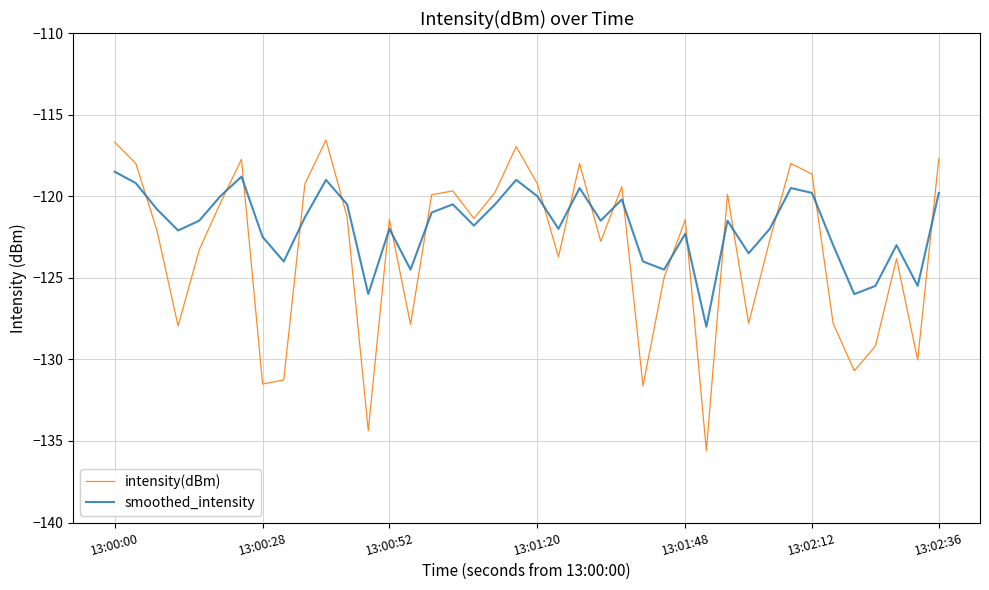

What is the smallest value displayed?

-135.6